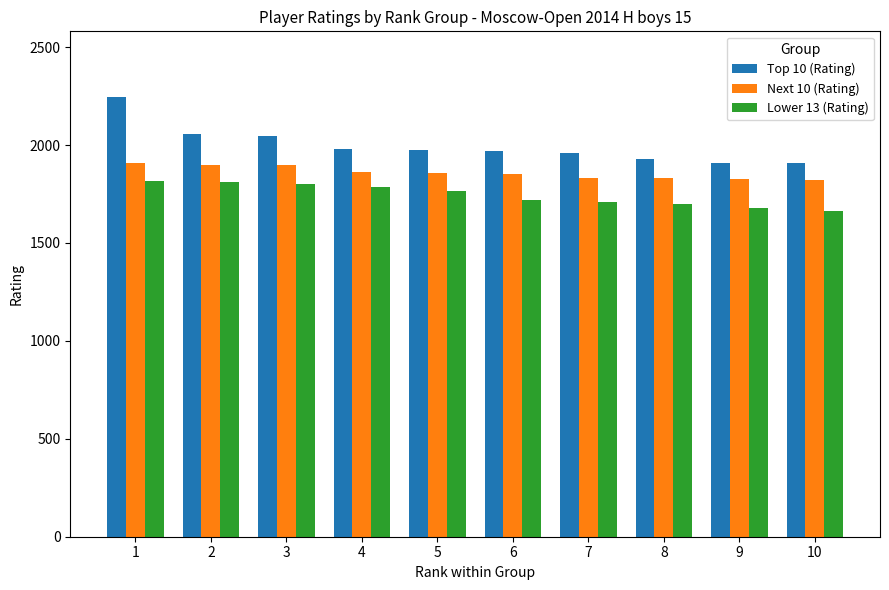

What is the total value across all series at 6?

5540